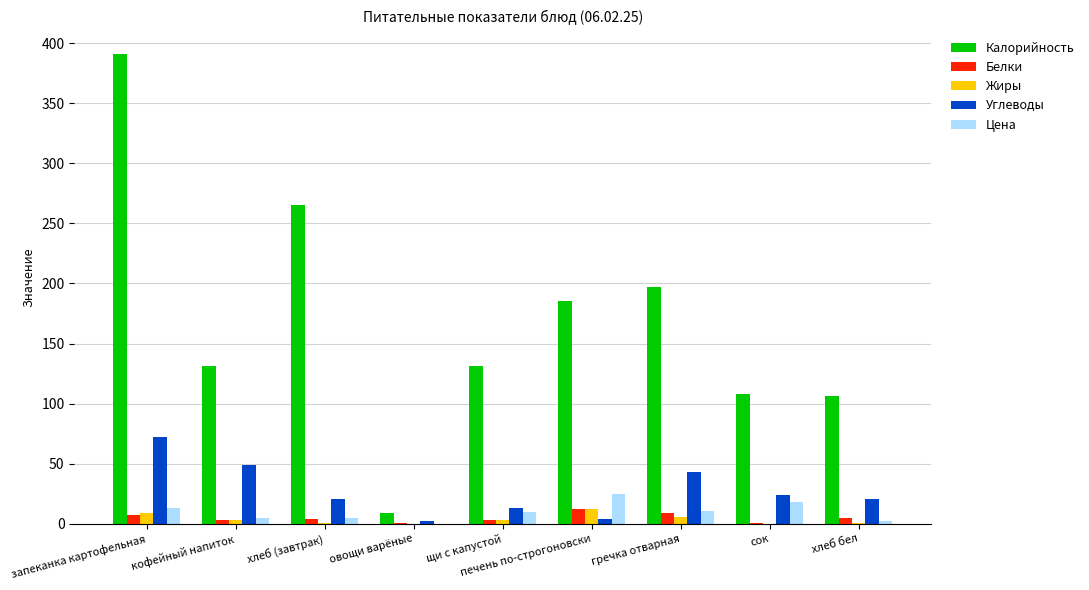

What is the sum of all Цена values?

90.0